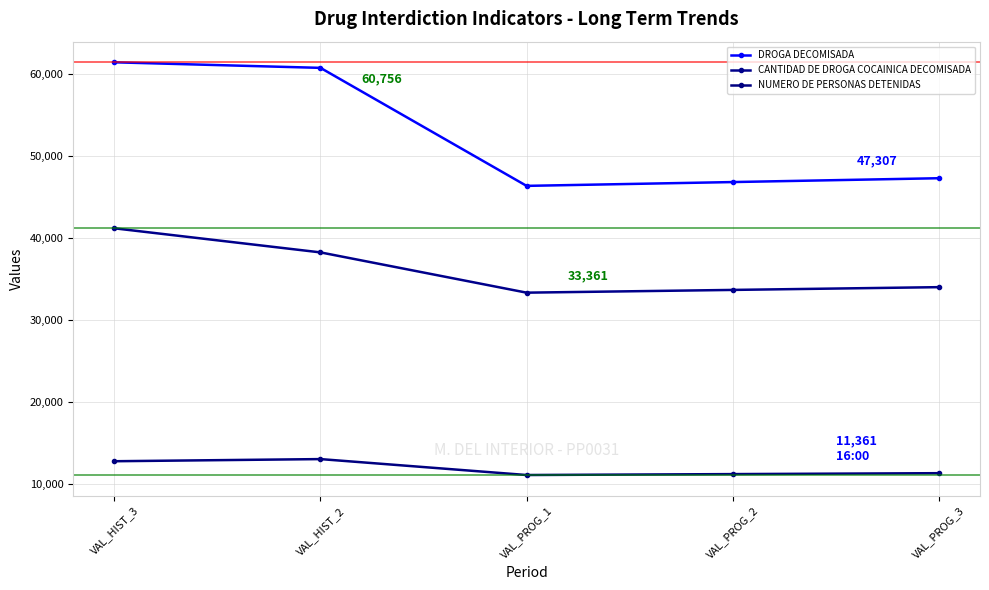

Reading left to right, extract all data points from this chart.

DROGA DECOMISADA: VAL_HIST_3=61434	VAL_HIST_2=60756	VAL_PROG_1=46375	VAL_PROG_2=46839	VAL_PROG_3=47307
CANTIDAD DE DROGA COCAINICA DECOMISADA: VAL_HIST_3=41204	VAL_HIST_2=38268	VAL_PROG_1=33361	VAL_PROG_2=33695	VAL_PROG_3=34032
NUMERO DE PERSONAS DETENIDAS: VAL_HIST_3=12817	VAL_HIST_2=13078	VAL_PROG_1=11137	VAL_PROG_2=11249	VAL_PROG_3=11361